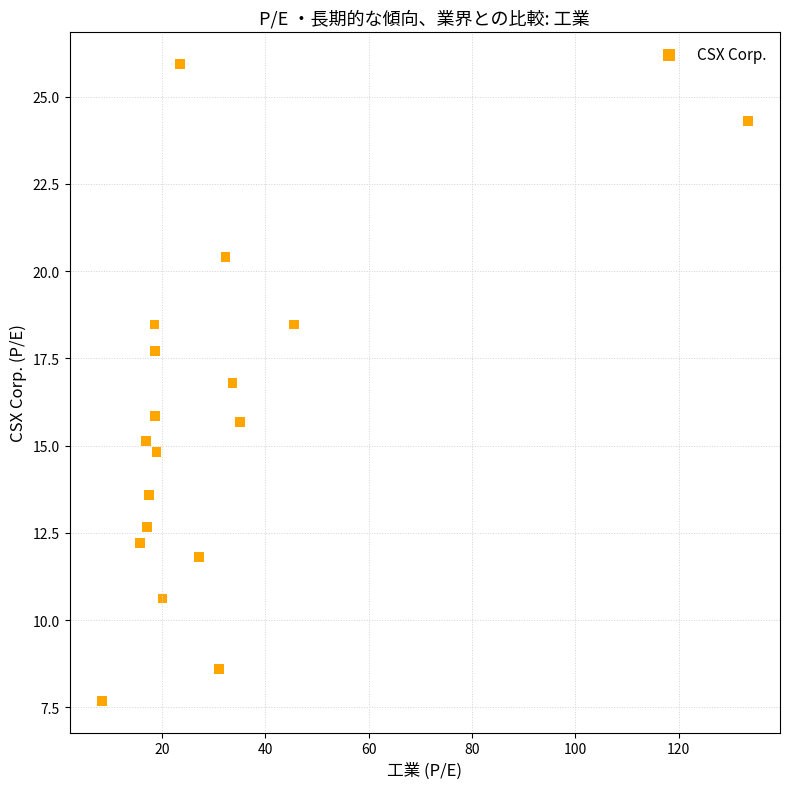

What is the range of X values (max minus min)?

124.9